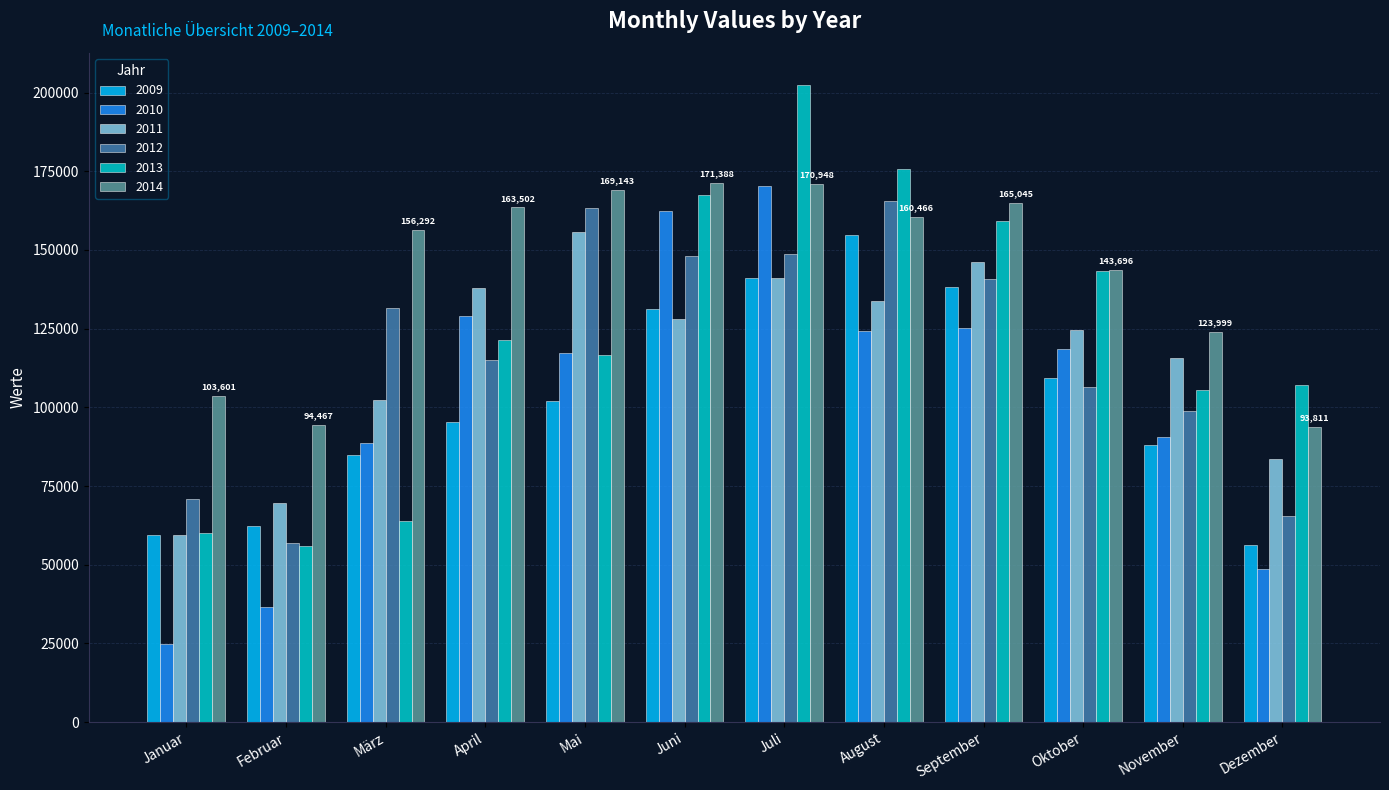

What is the highest value of the 2013 series?

202470